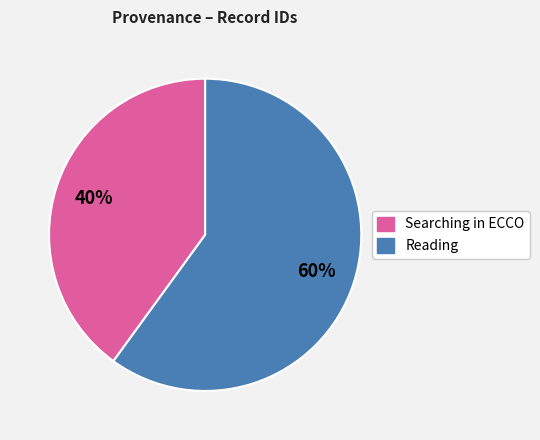

Is there any slice that represents more than half of the pie?

Yes